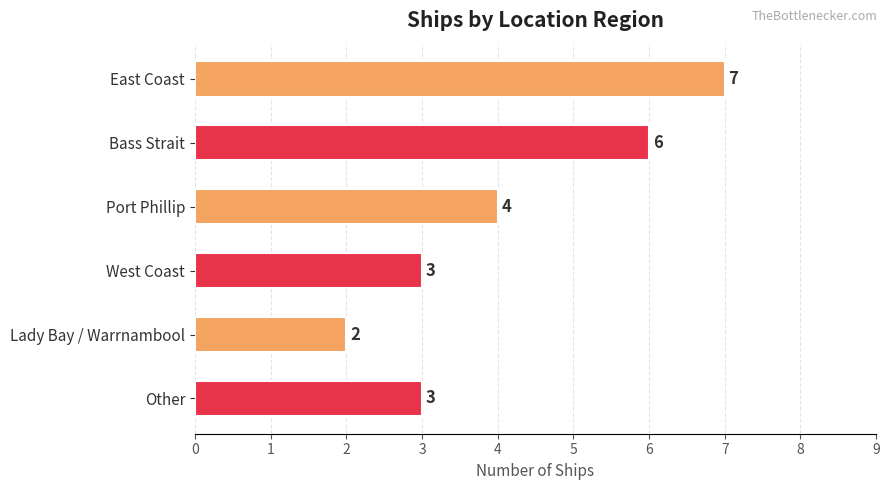

Read the value at Other.

3